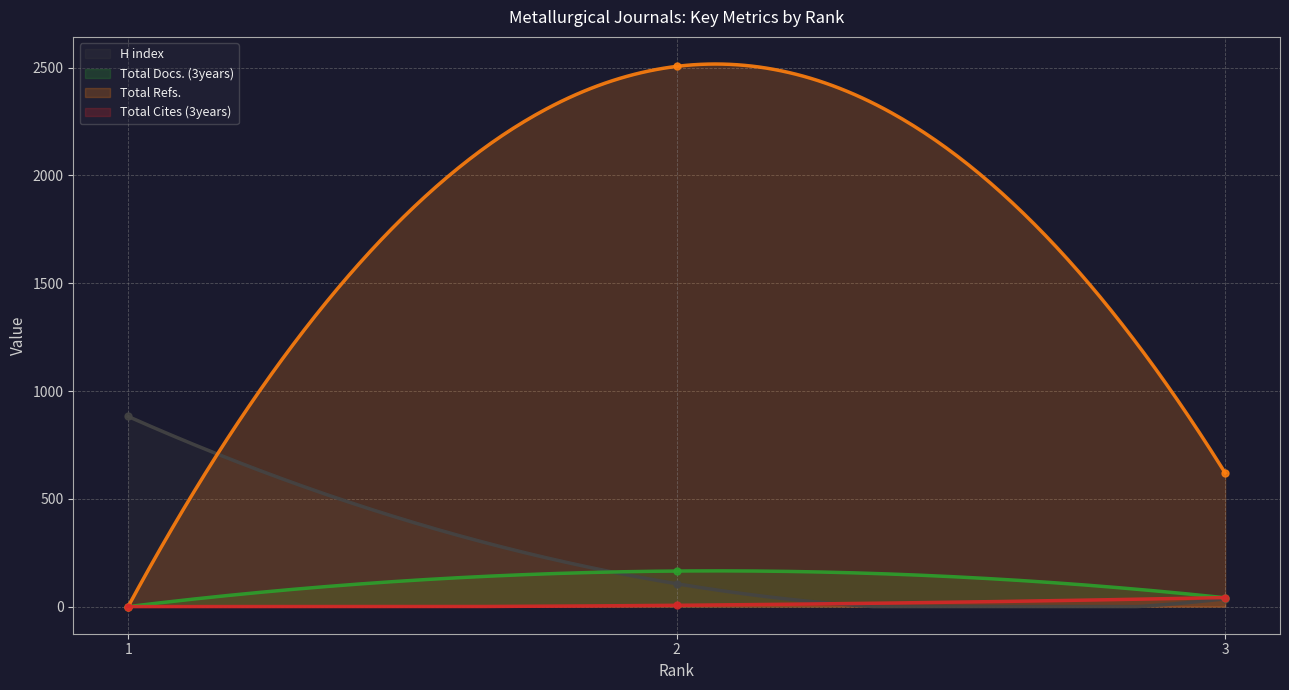

How many lines are shown in the chart?

4